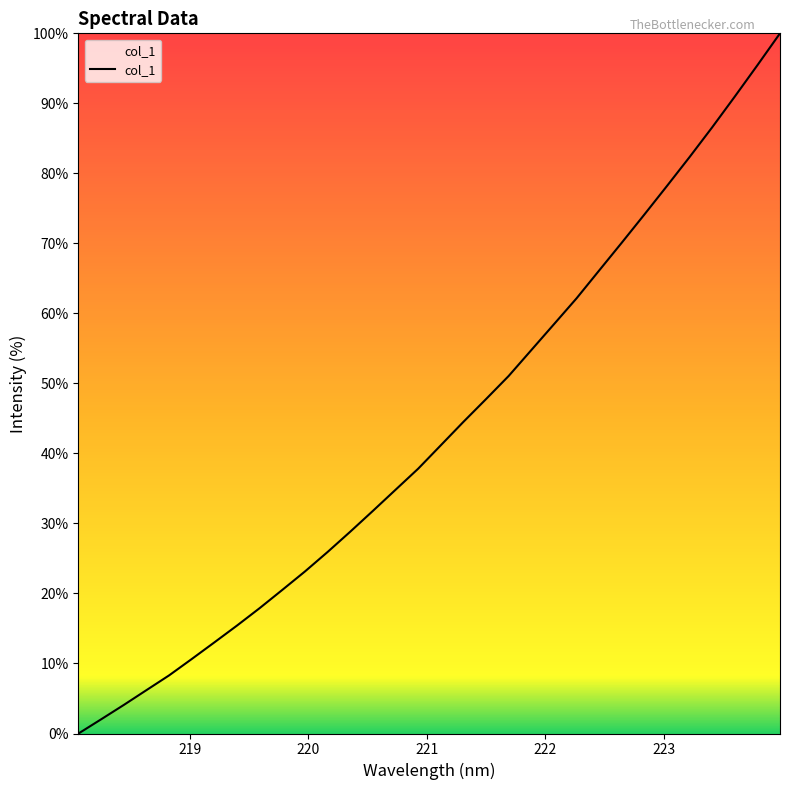

Reading left to right, extract all data points from this chart.

0.0	2.0	4.1	6.2	8.3	10.6	13.0	15.4	17.9	20.5	23.1	25.9	28.8	31.8	34.8	37.8	41.2	44.5	47.8	51.1	54.8	58.4	62.1	66.1	70.1	74.1	78.2	82.3	86.6	91.0	95.4	100.0